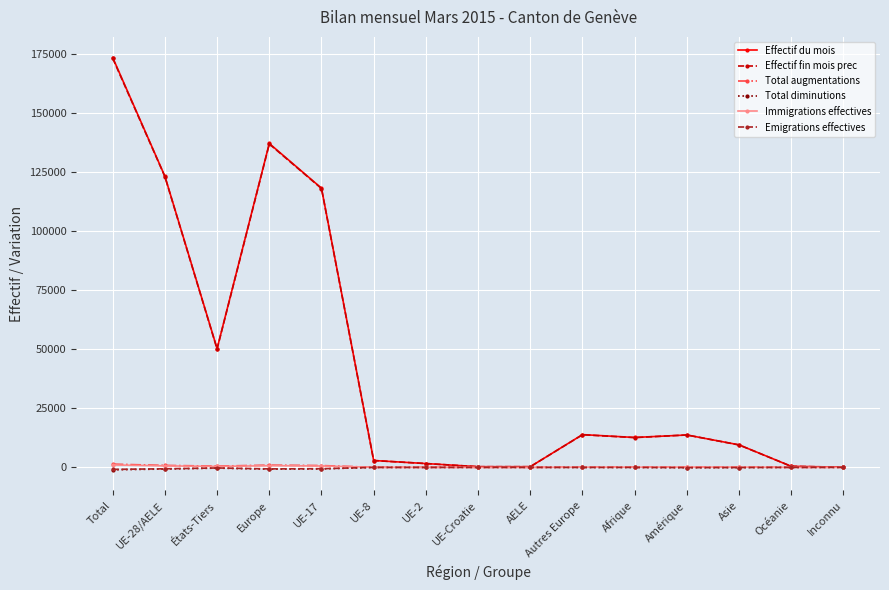

What are all the series names shown in the legend?

Effectif du mois, Effectif fin mois prec, Total augmentations, Total diminutions, Immigrations effectives, Emigrations effectives